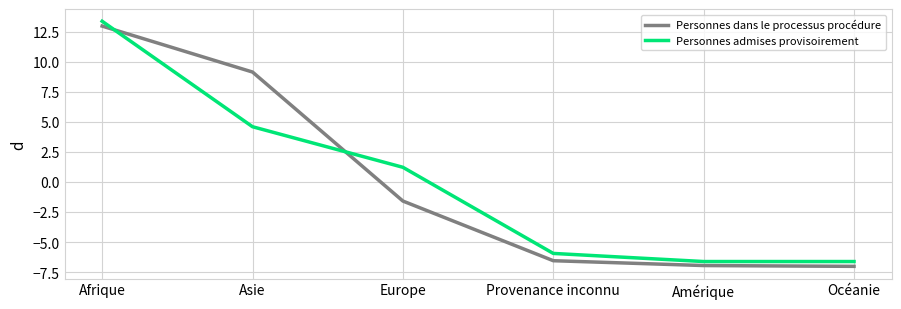

How many distinct data groups are displayed?

2